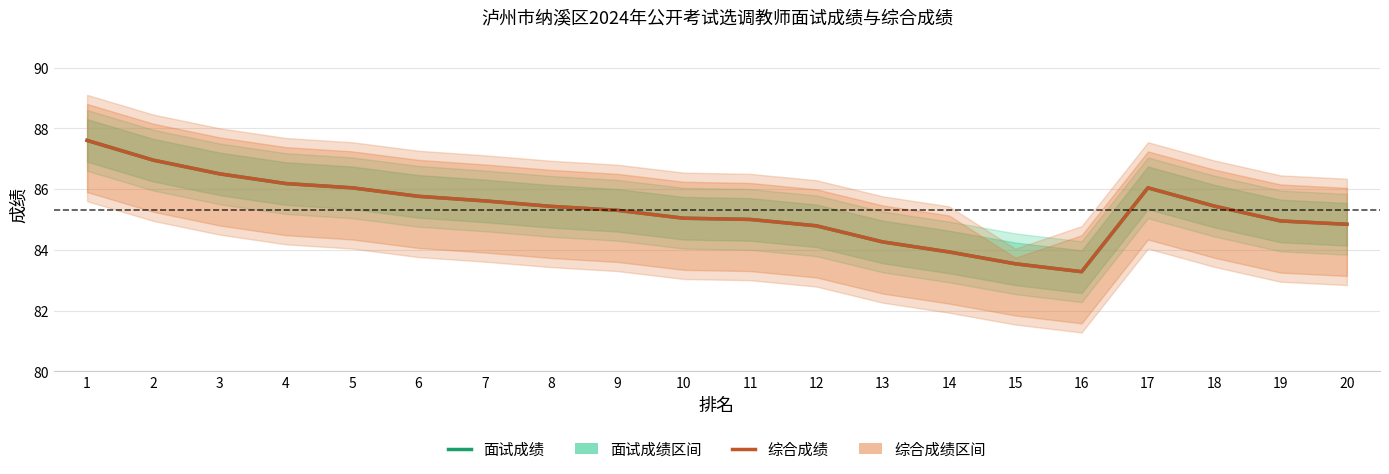

Reading left to right, transcribe all the data shown in this chart.

面试成绩: 1=87.6	2=87.0	3=86.5	4=86.2	5=86.0	6=85.8	7=85.6	8=85.4	9=85.3	10=85.0	11=85.0	12=84.8	13=84.3	14=83.9	15=83.5	16=83.3	17=86.0	18=85.4	19=85.0	20=84.8
综合成绩: 1=87.6	2=87.0	3=86.5	4=86.2	5=86.0	6=85.8	7=85.6	8=85.4	9=85.3	10=85.0	11=85.0	12=84.8	13=84.3	14=83.9	15=83.5	16=83.3	17=86.0	18=85.4	19=85.0	20=84.8